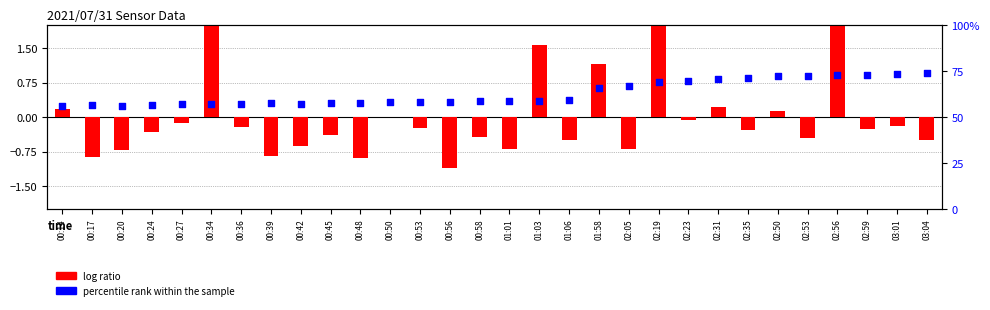

What is the total value across all series at 01:03?

60.5